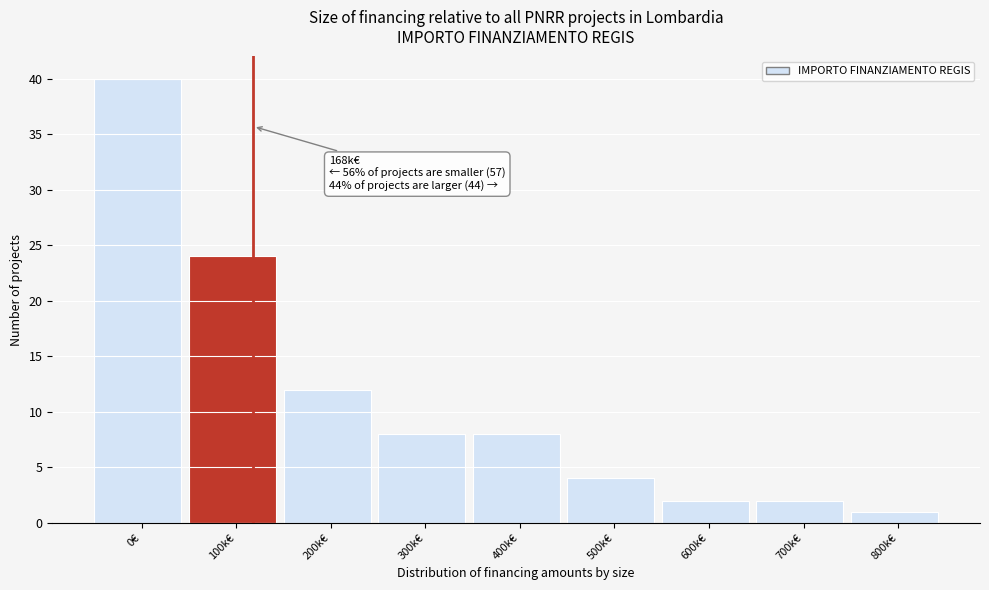

Reading right to left, list all the values displayed in this chart.

800k€=1	700k€=2	600k€=2	500k€=4	400k€=8	300k€=8	200k€=12	100k€=24	0€=40